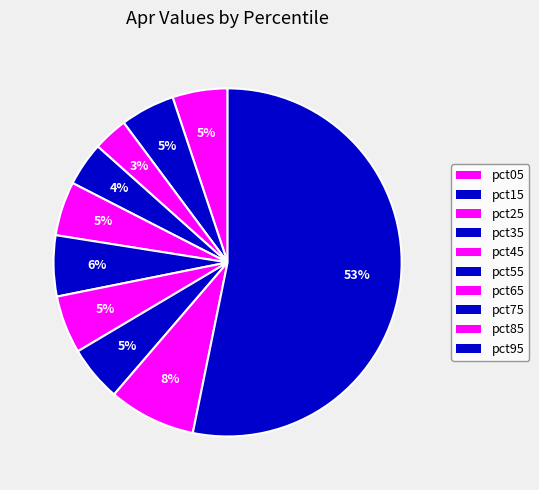

Does any single category account for the majority?

Yes